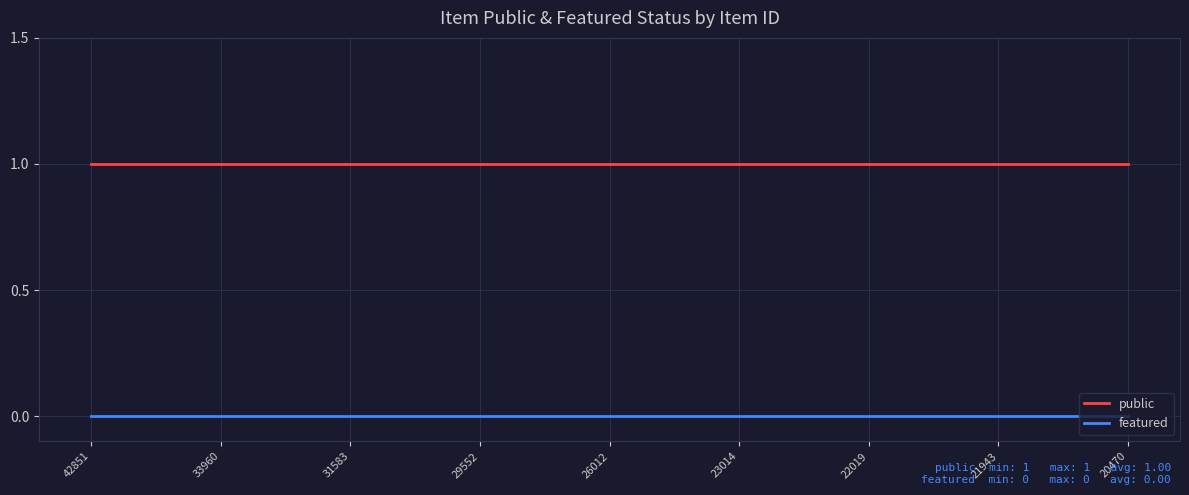

True or false: public and featured cross at least once.

False